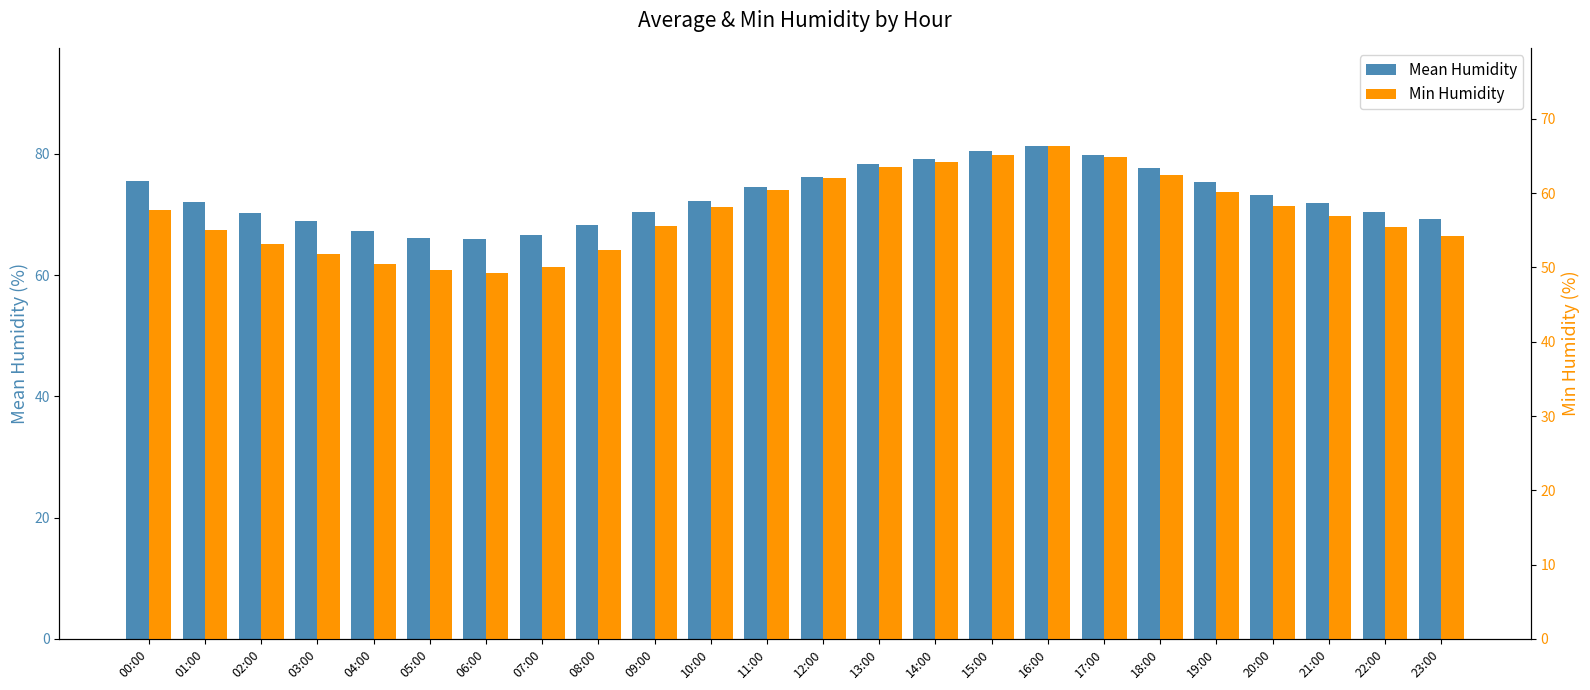

What is the label of the 4th bar from the right?

20:00